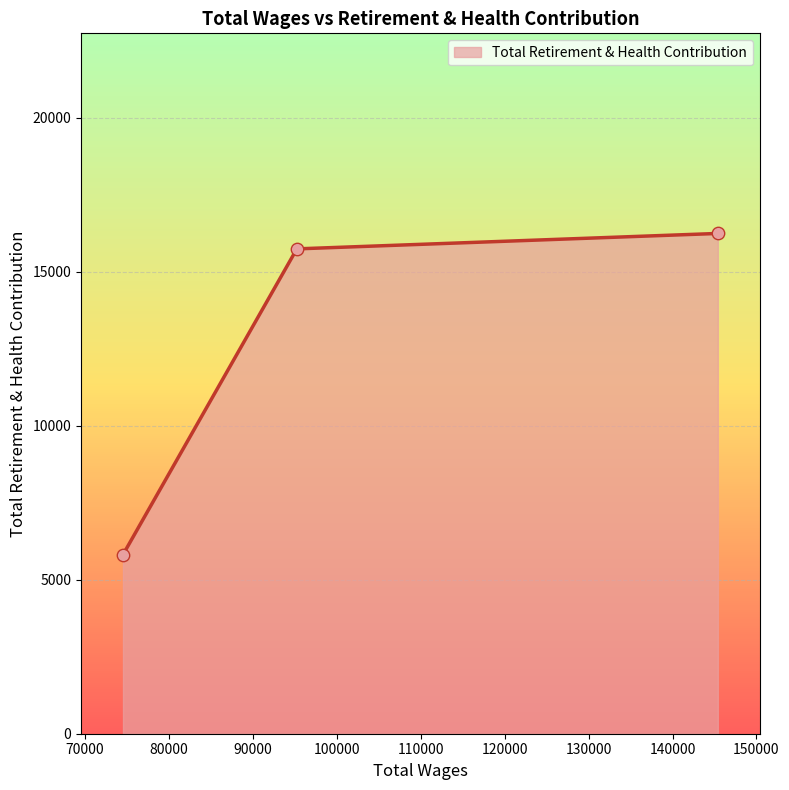

What is the difference between the maximum and second lowest values?

501